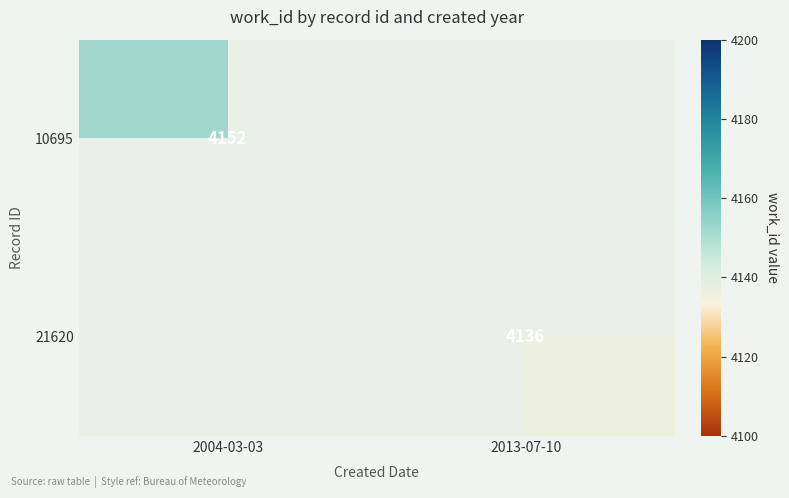

At which category does the chart reach its peak across all series?

2004-03-03